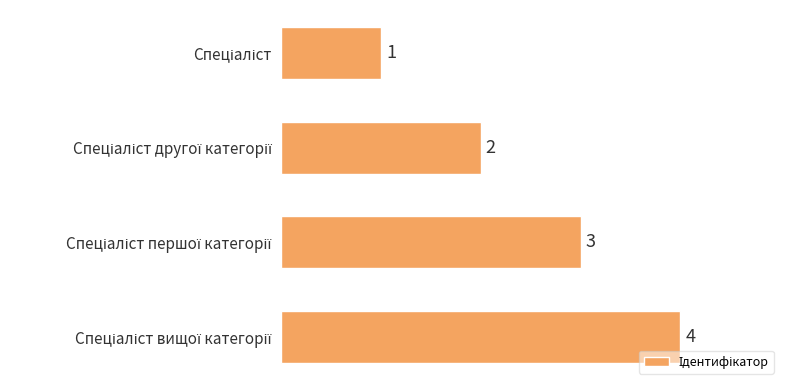

What is the value of the 2nd bar from the top?

2